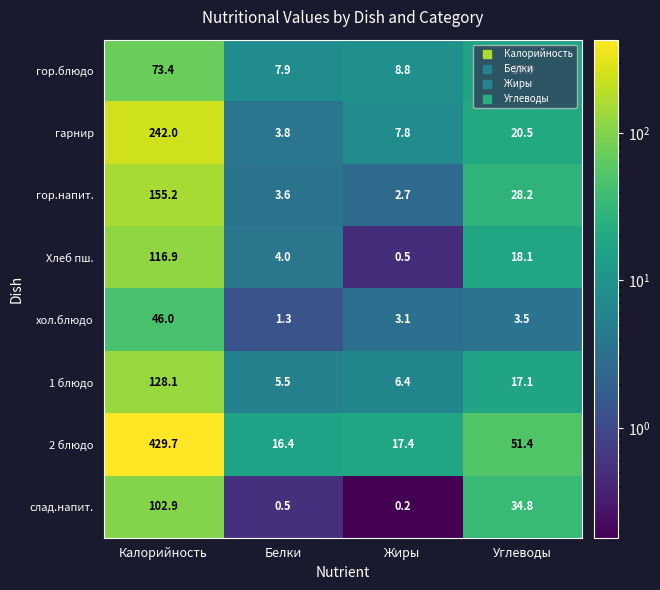

Is it true that гор.напит. equals 28.2 at Углеводы?

True